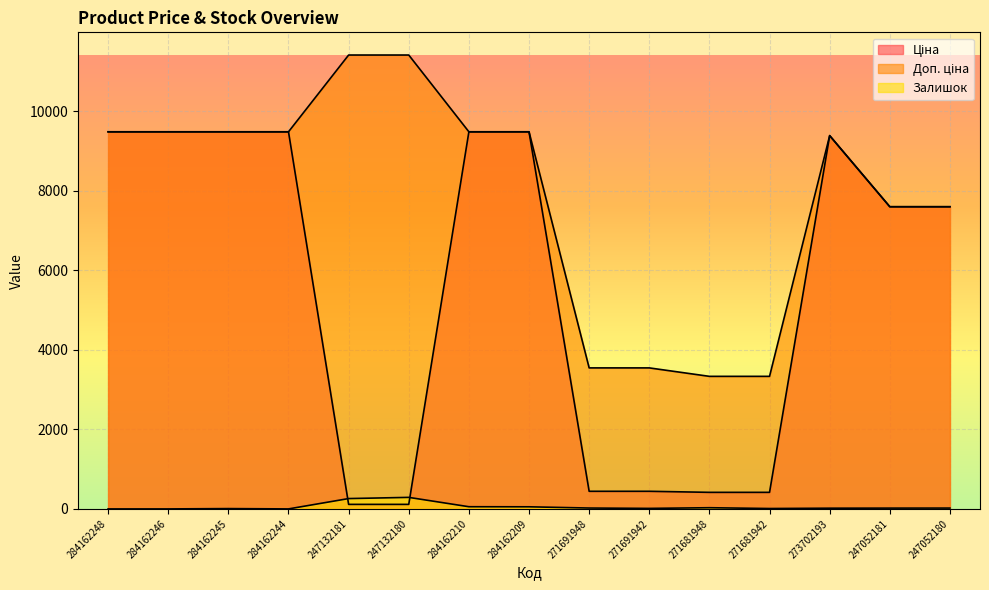

Between 284162248 and 271681948, which is larger?

284162248